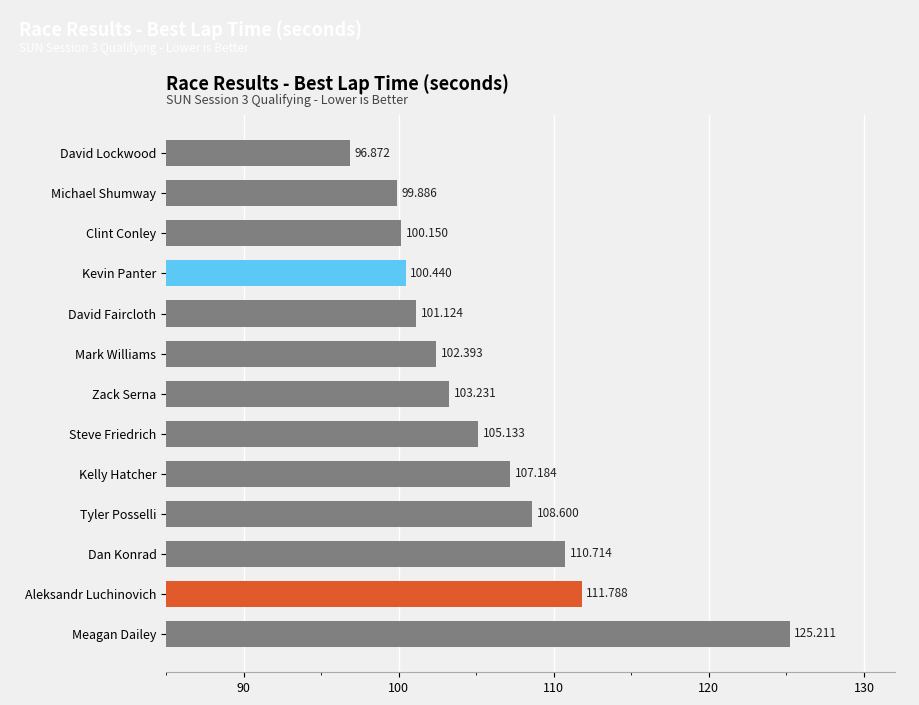

Which category has the lowest value across all series?

David Lockwood